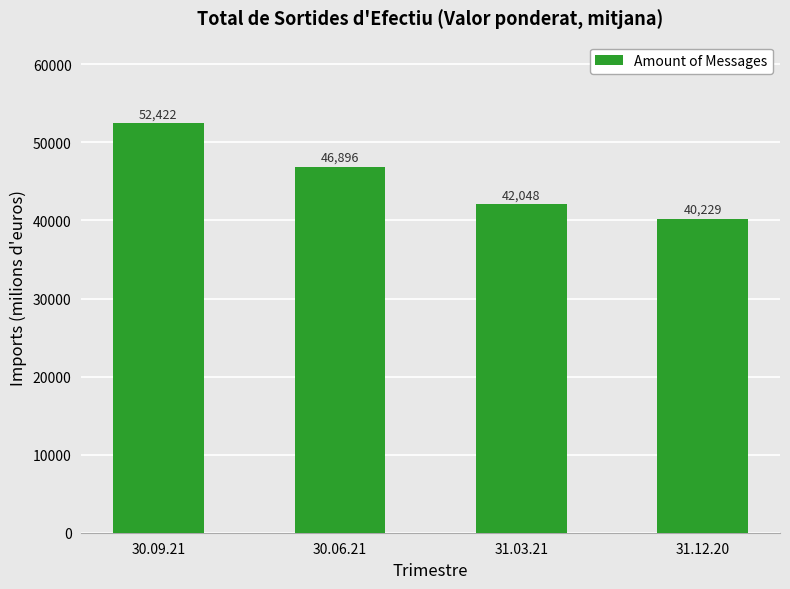

What is the approximate value at 31.03.21?

42048